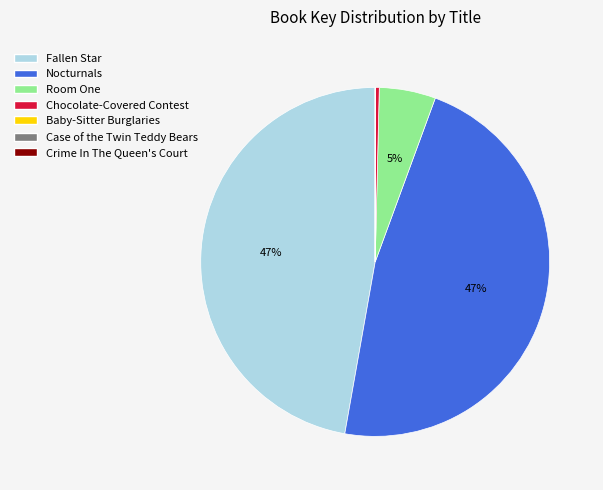

True or false: Nocturnals accounts for 47% of the total.

True